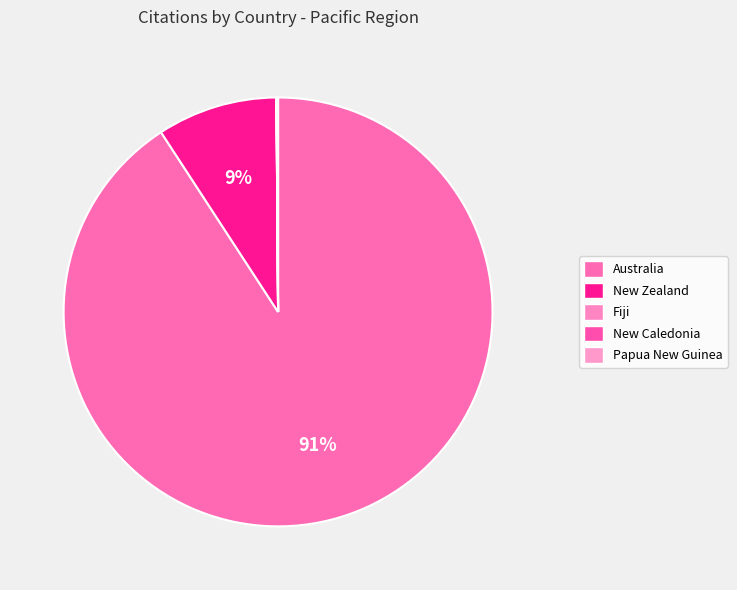

The New Zealand slice represents 9% of the pie. True or false?

True